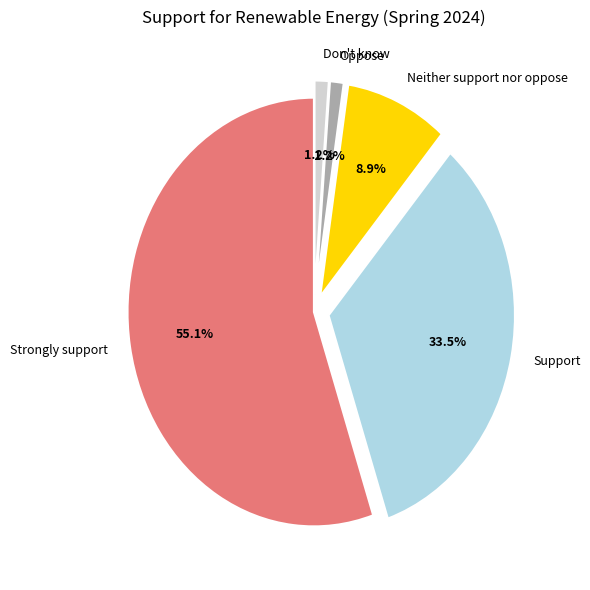

To the nearest percent, what percentage of the pie is Oppose?

1%